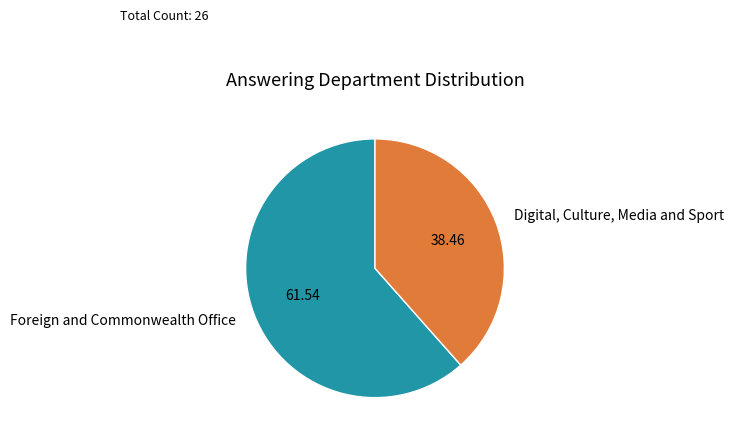

Count the number of slices in the pie.

2